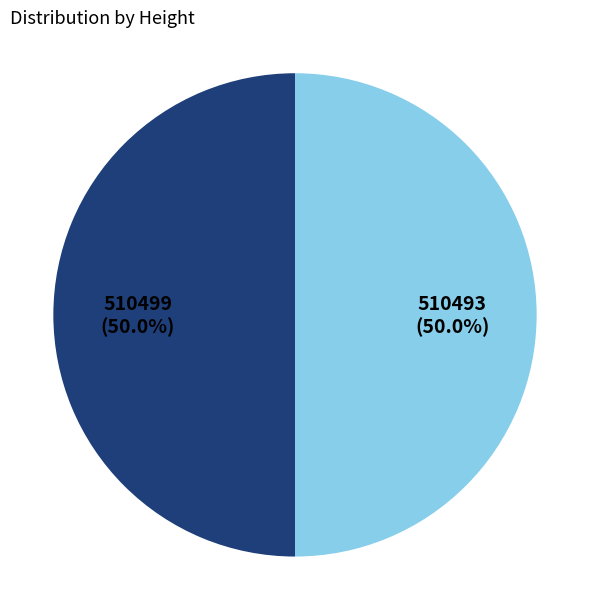

To the nearest percent, what percentage of the pie is 510499?

50%